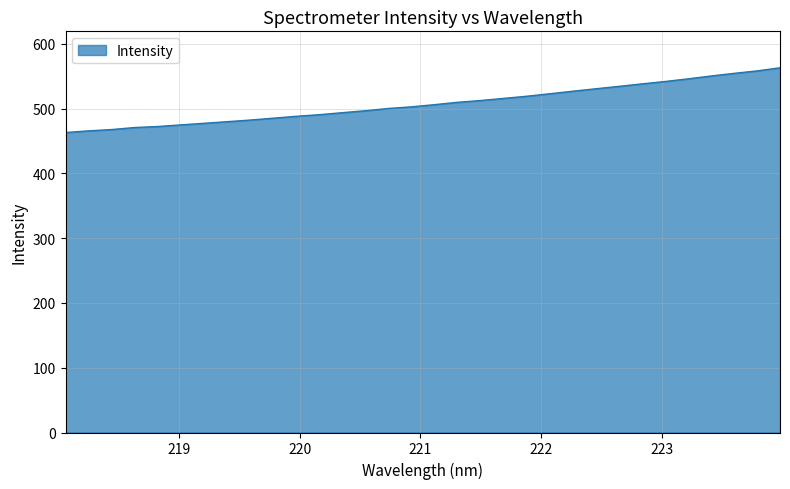

What is the greatest value displayed?

563.0